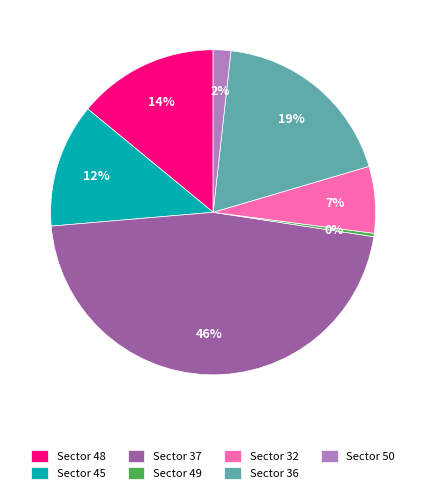

Rank the categories by value from highest to lowest.

Sector 37, Sector 36, Sector 48, Sector 45, Sector 32, Sector 50, Sector 49